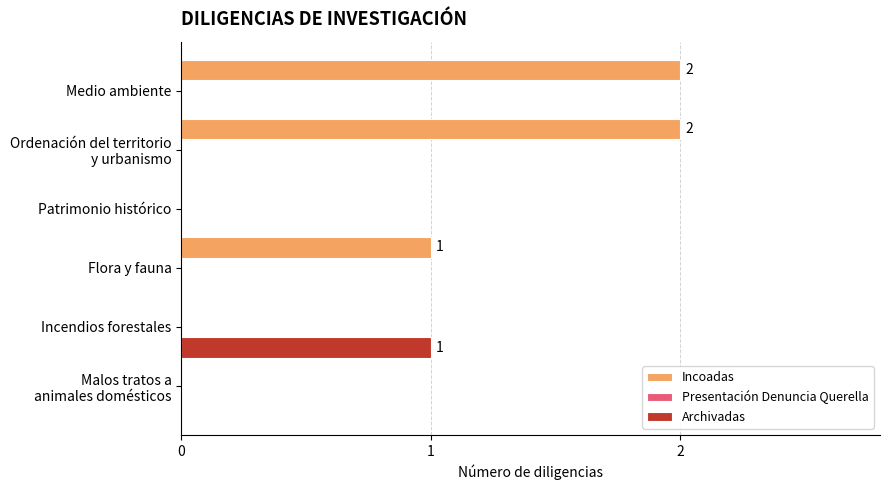

Which series has the largest total across all categories?

Incoadas